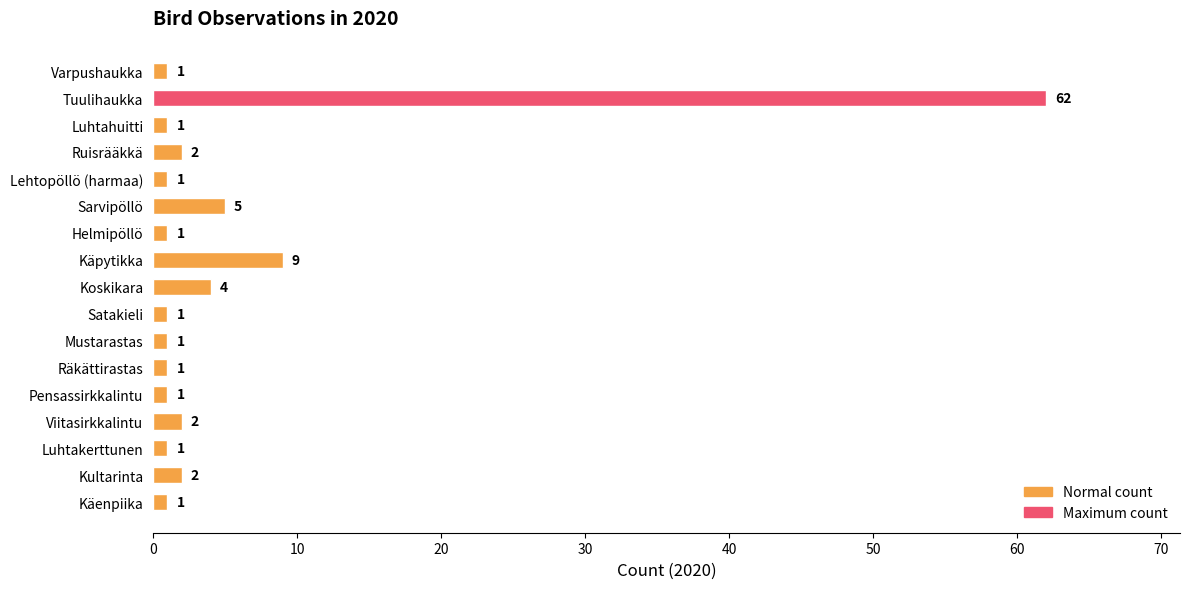

How many bars are there in total?

17